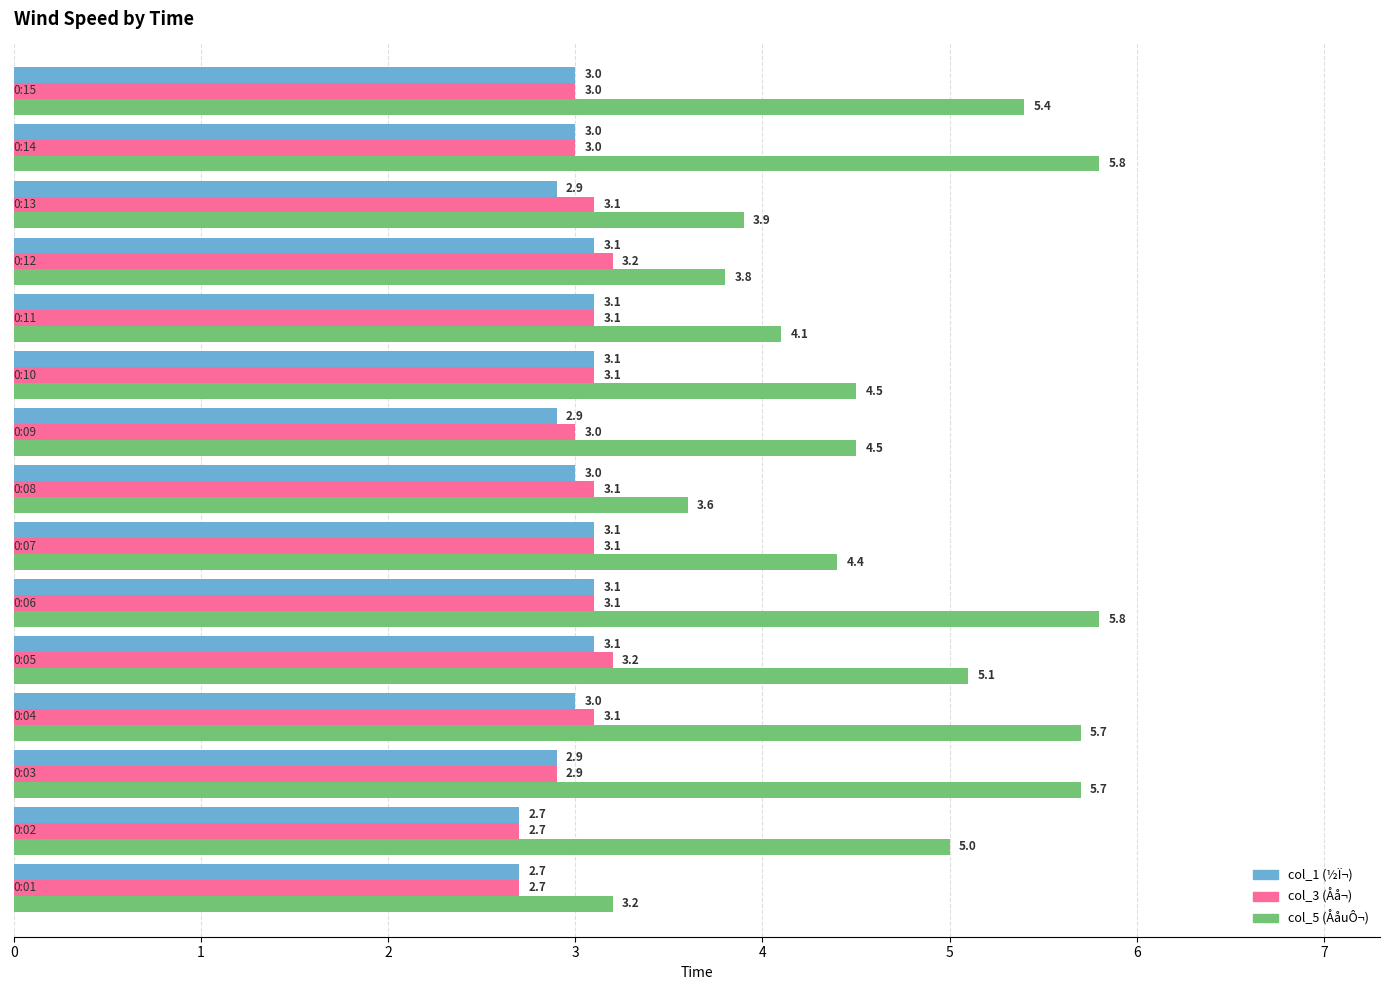

What is the minimum value shown in the chart?

2.7